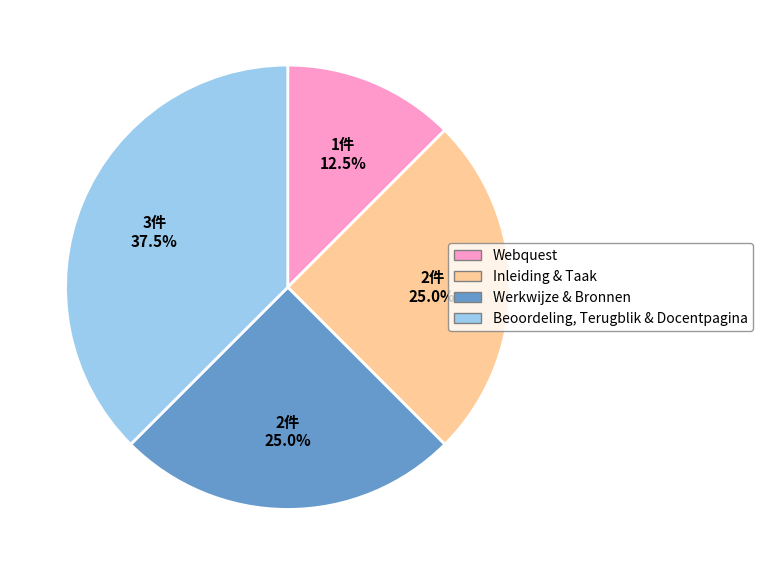

Is there any slice that represents more than half of the pie?

No